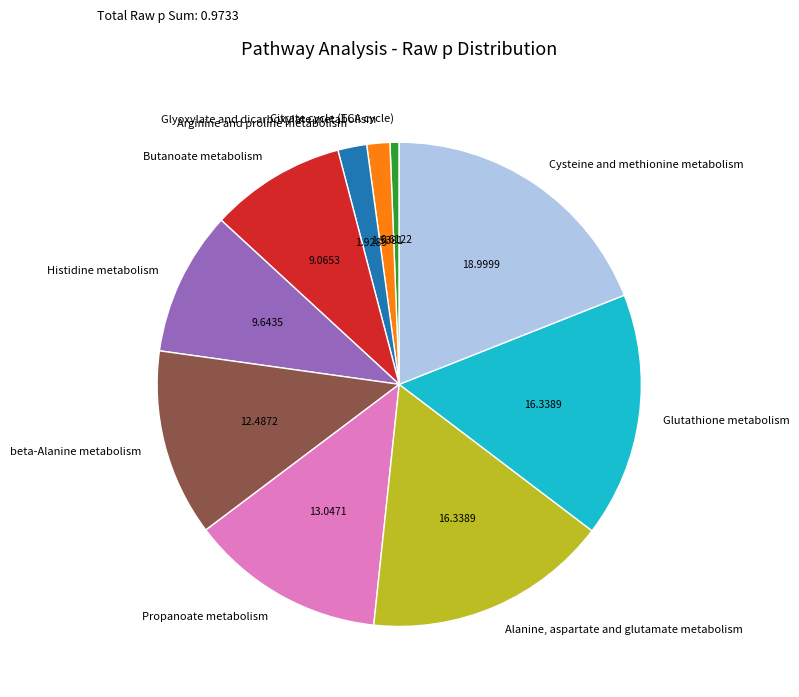

Count the number of slices in the pie.

10